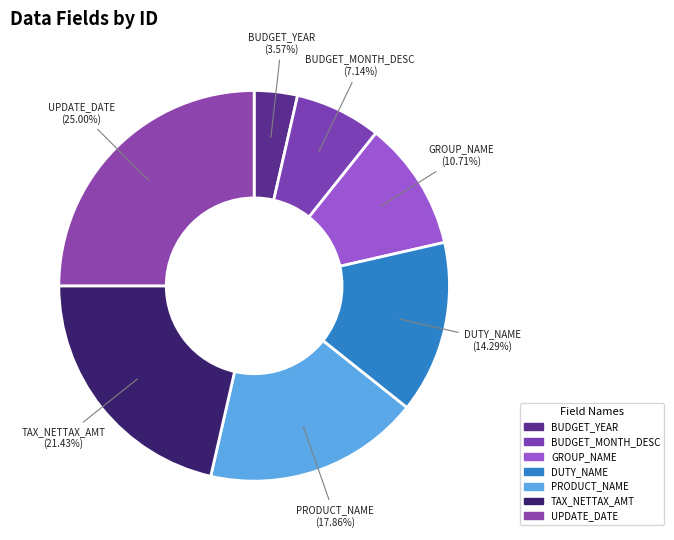

What is the smallest slice in the pie chart?

BUDGET_YEAR